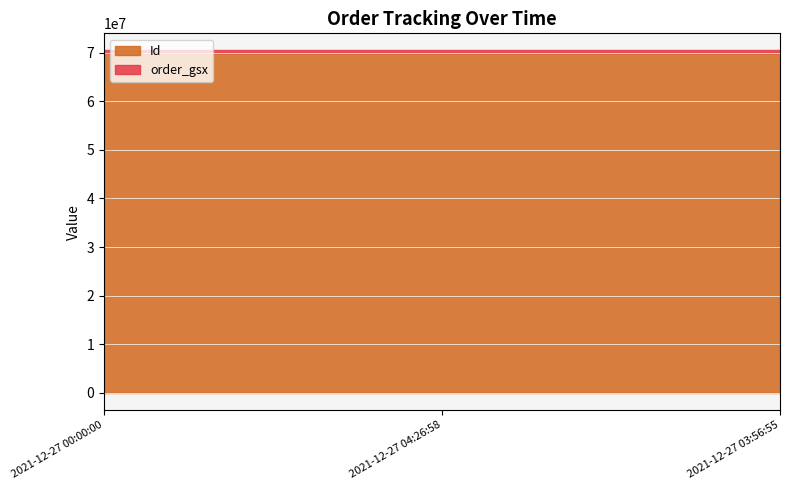

Does the chart display data point markers on the line(s)?

No